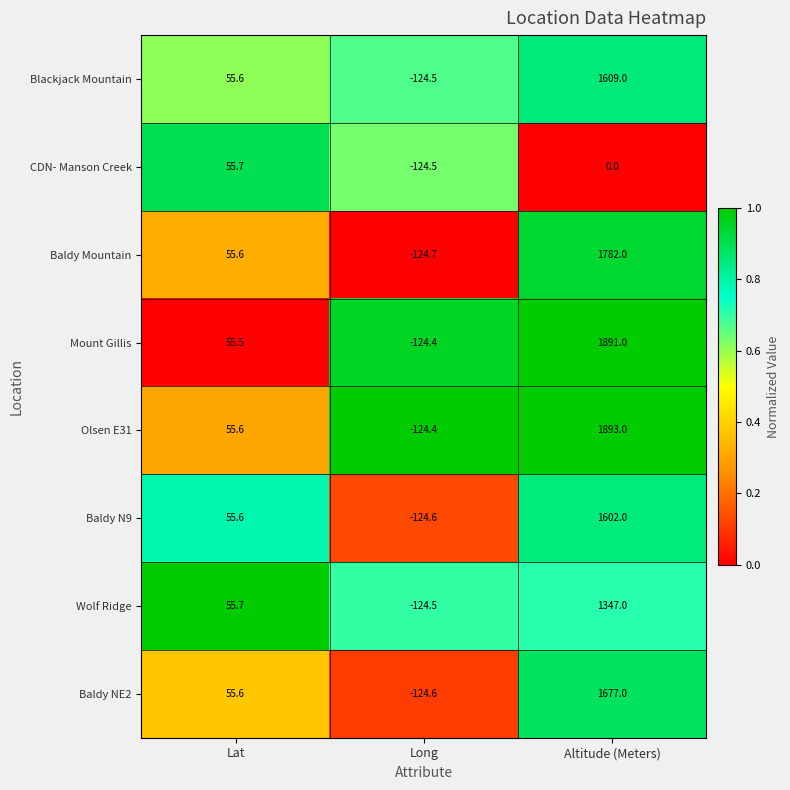

At which label is Blackjack Mountain closest to 742?

Lat